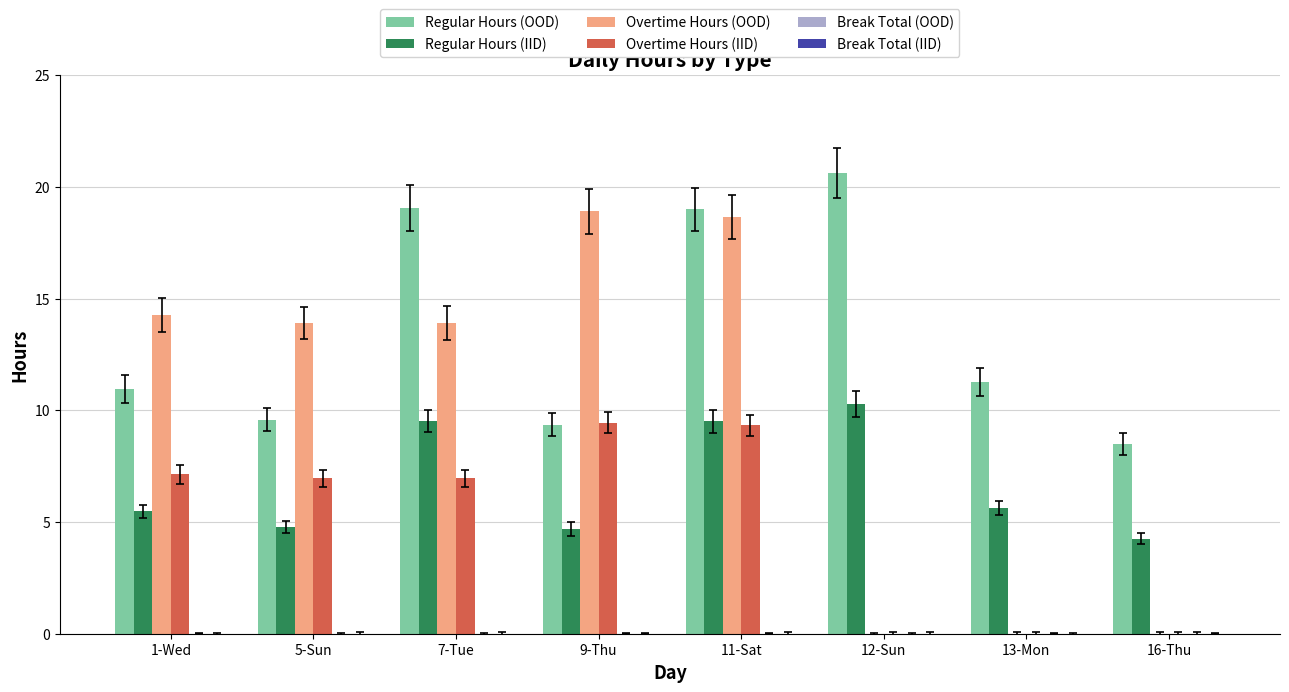

Between 1-Wed and 5-Sun, which series saw the biggest shift?

Regular Hours (OOD)